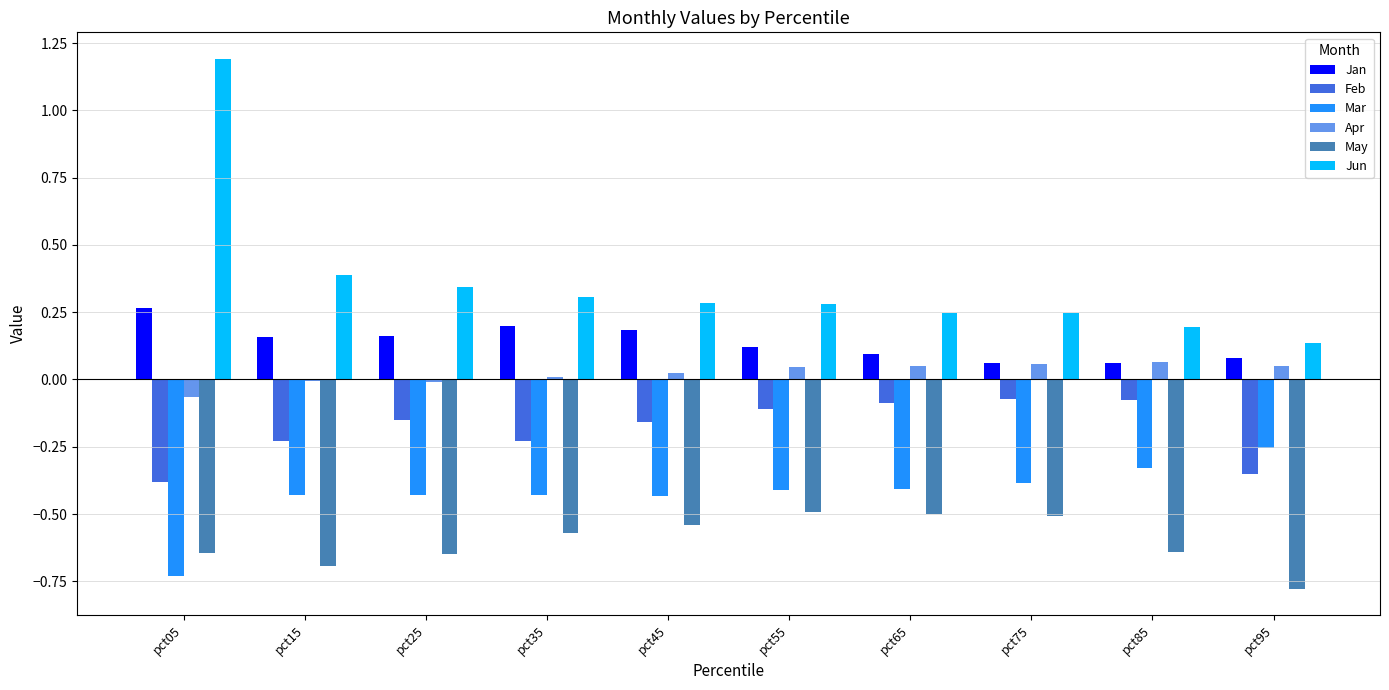

Which category has the highest value across all series?

pct05